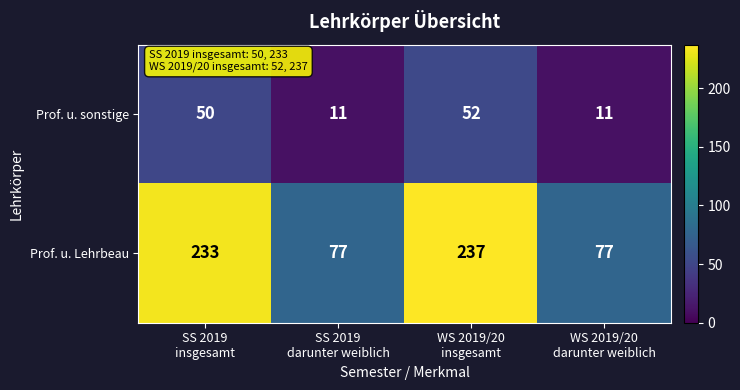

Which series has the largest total across all categories?

Prof. u. Lehrbeau